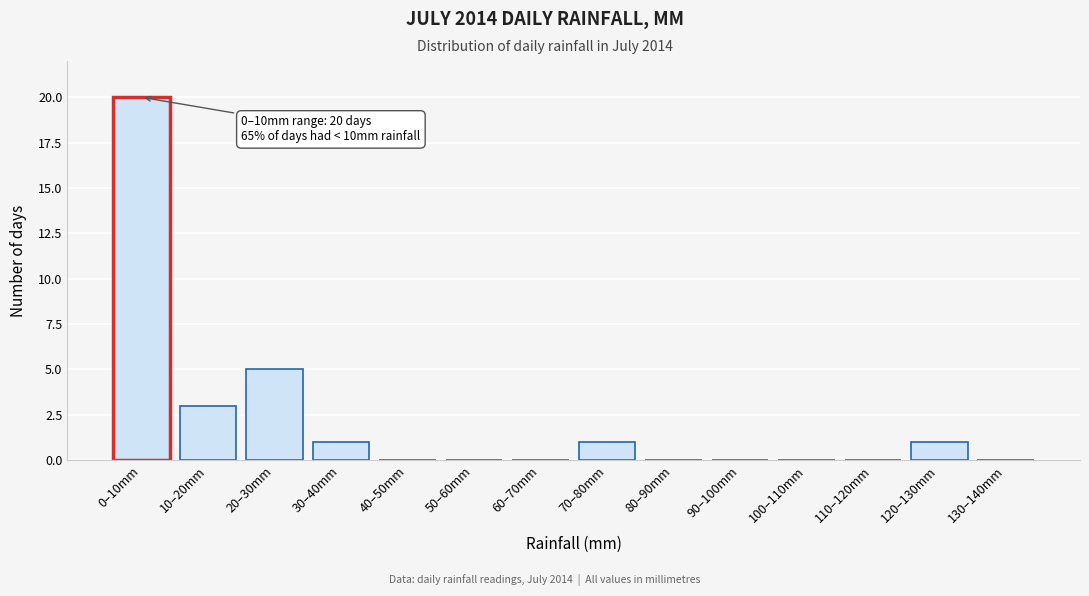

Reading right to left, transcribe all the data shown in this chart.

130–140mm=0	120–130mm=1	110–120mm=0	100–110mm=0	90–100mm=0	80–90mm=0	70–80mm=1	60–70mm=0	50–60mm=0	40–50mm=0	30–40mm=1	20–30mm=5	10–20mm=3	0–10mm=20